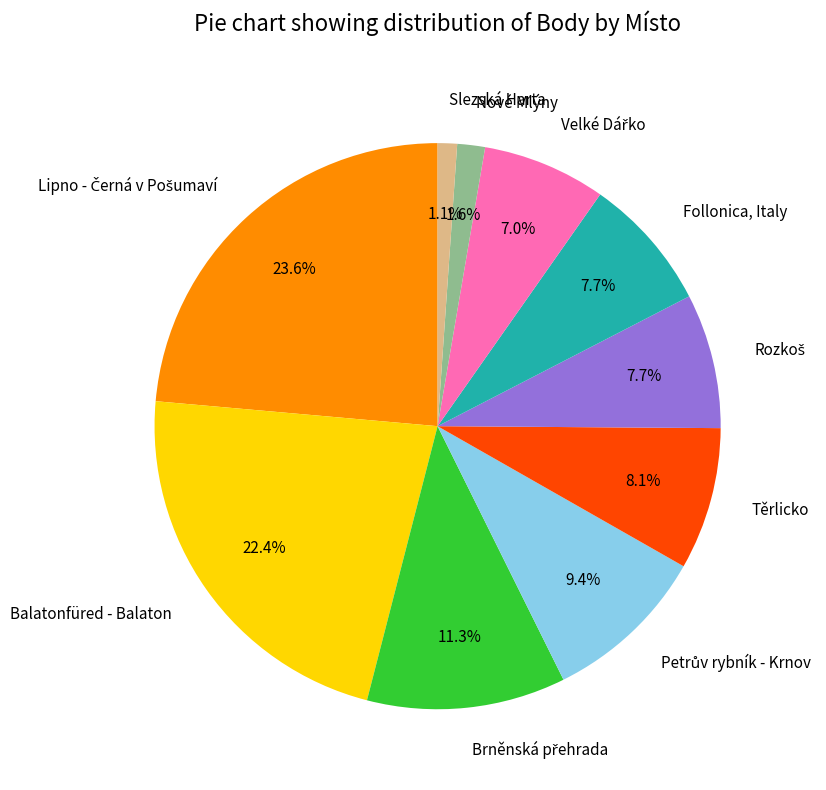

Is Balatonfüred - Balaton the majority of the pie?

No